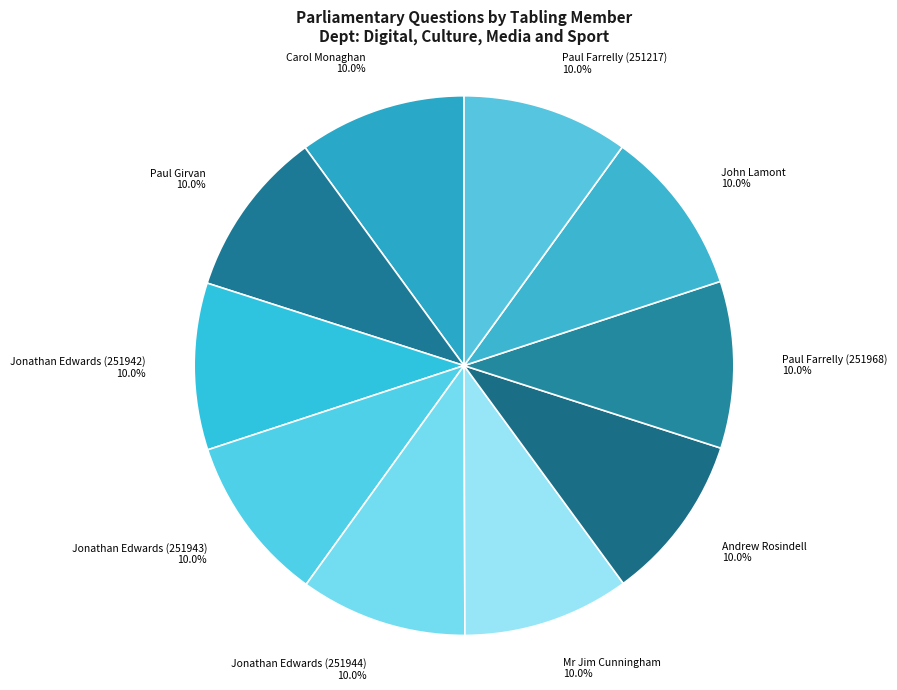

To the nearest percent, what portion does Jonathan Edwards (251943) represent?

10%